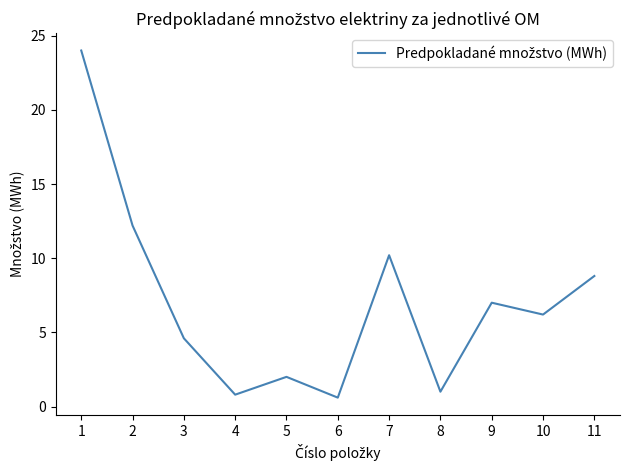

What is the average value?

7.0